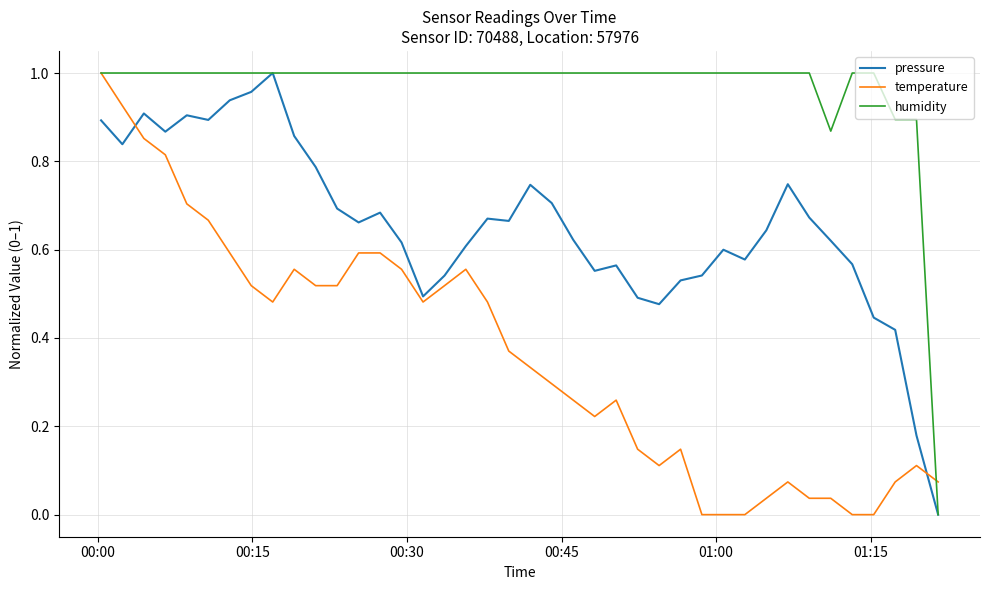

What are all the series names shown in the legend?

pressure, temperature, humidity